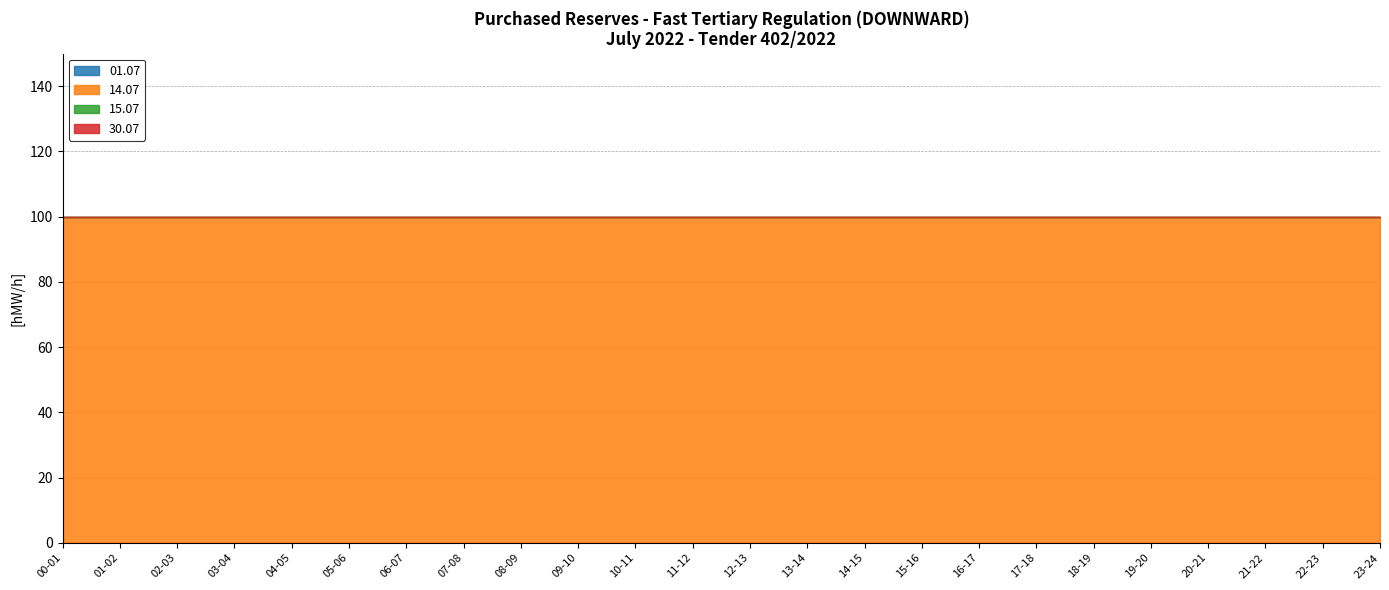

What is the label of the 12th point from the right?

12-13